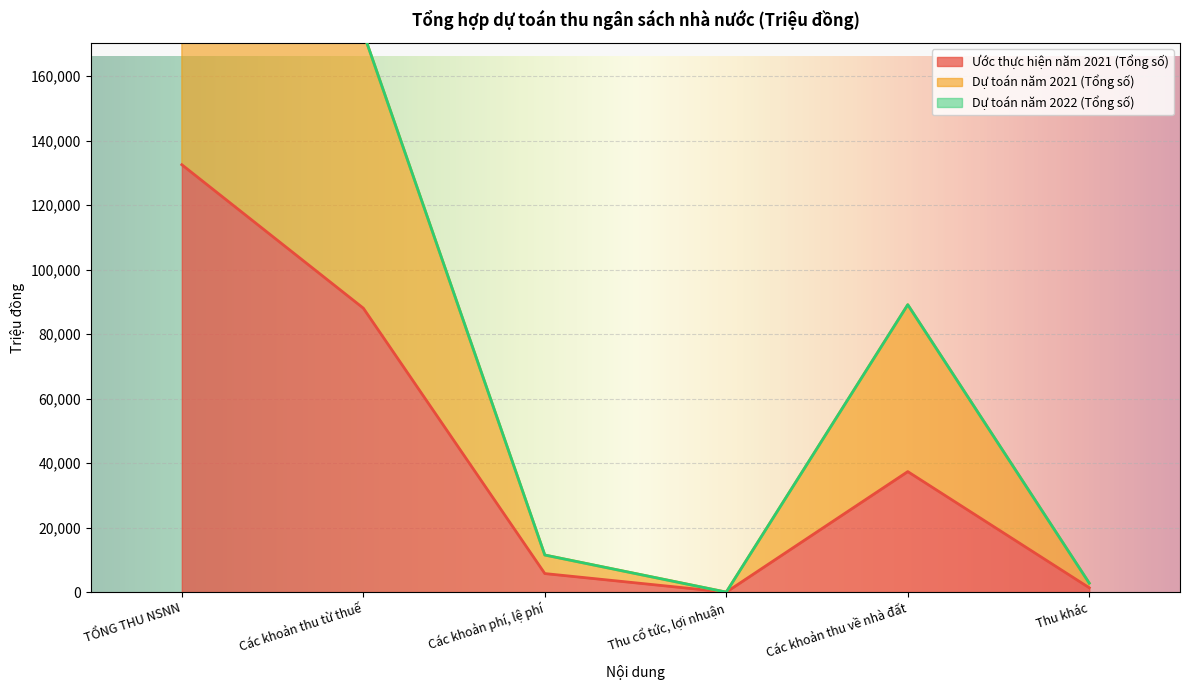

Which series has the largest total across all categories?

Dự toán năm 2021 (Tổng số)